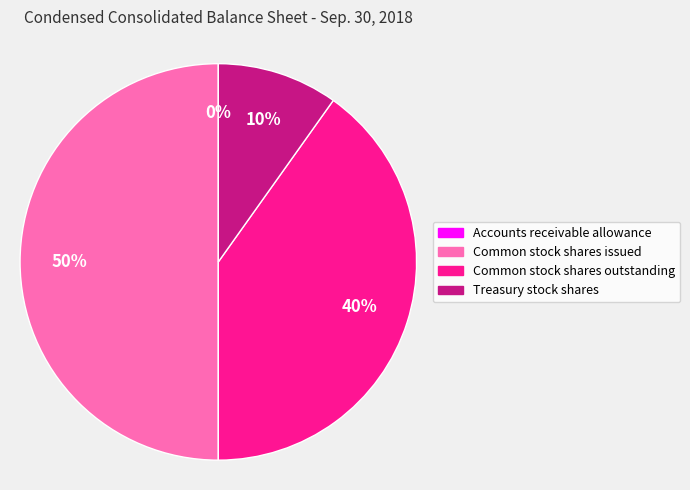

To the nearest percent, what portion does Common stock shares outstanding represent?

40%